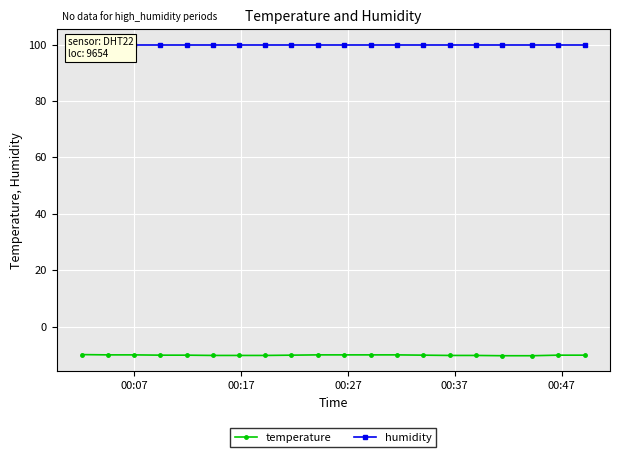

What is the maximum value for temperature?

-9.9